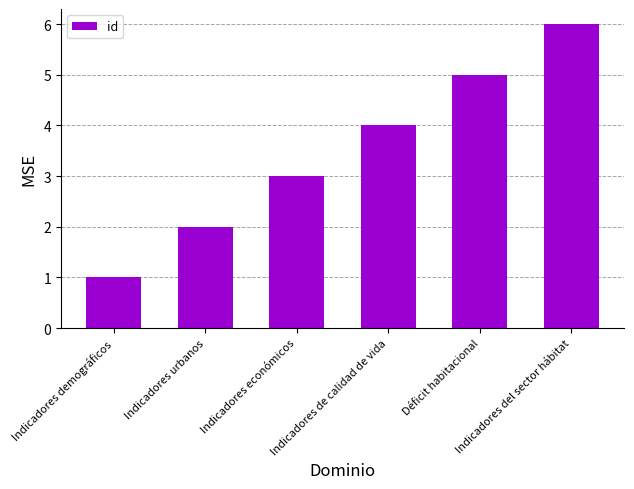

What is the value of the 6th bar from the left?

6